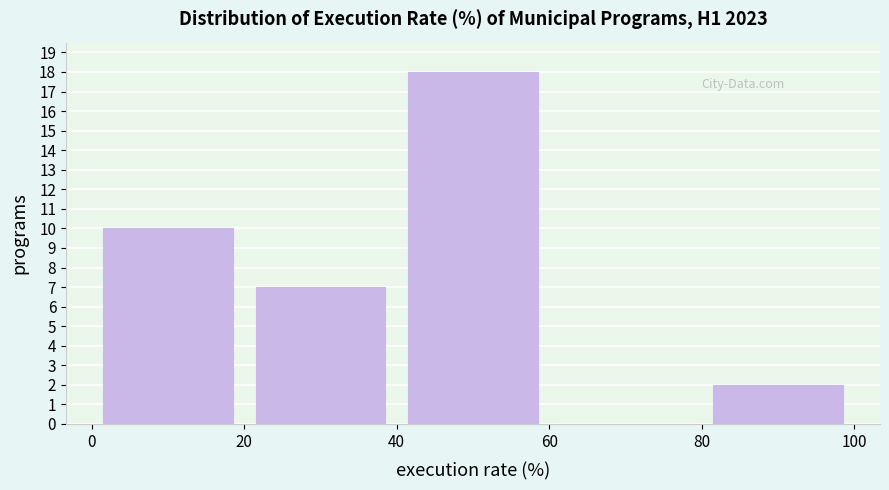

Reading left to right, transcribe this chart: for each bar, give the range it covers on the x-axis and its height. The values are not printed on the chart, so give them approximately, as read against the axis.

0 to 20: 10
20 to 40: 7
40 to 60: 18
60 to 80: 0
80 to 100: 2